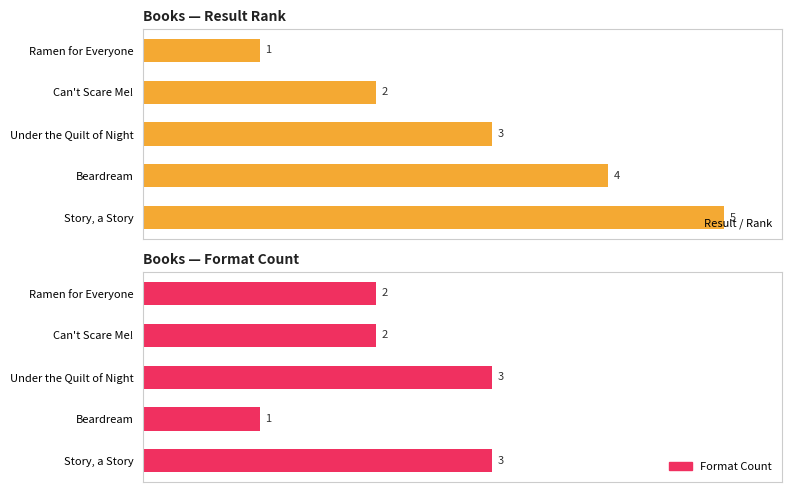

At how many categories does at least one series exceed 1?

5